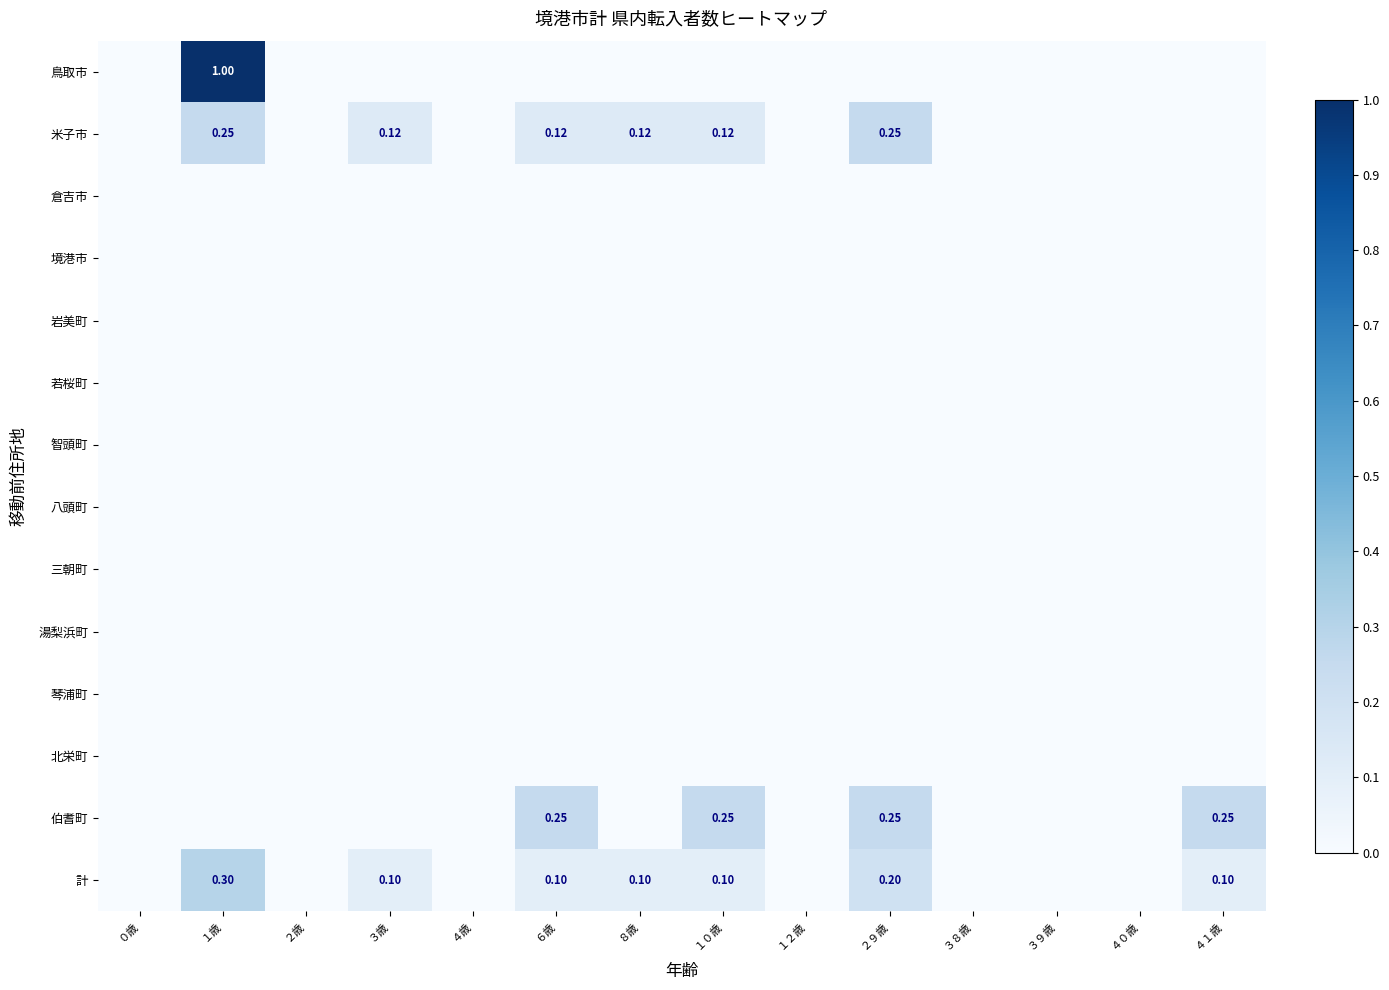

Is the value of 鳥取市 at １歳 greater than the value of 倉吉市 at ４歳?

Yes